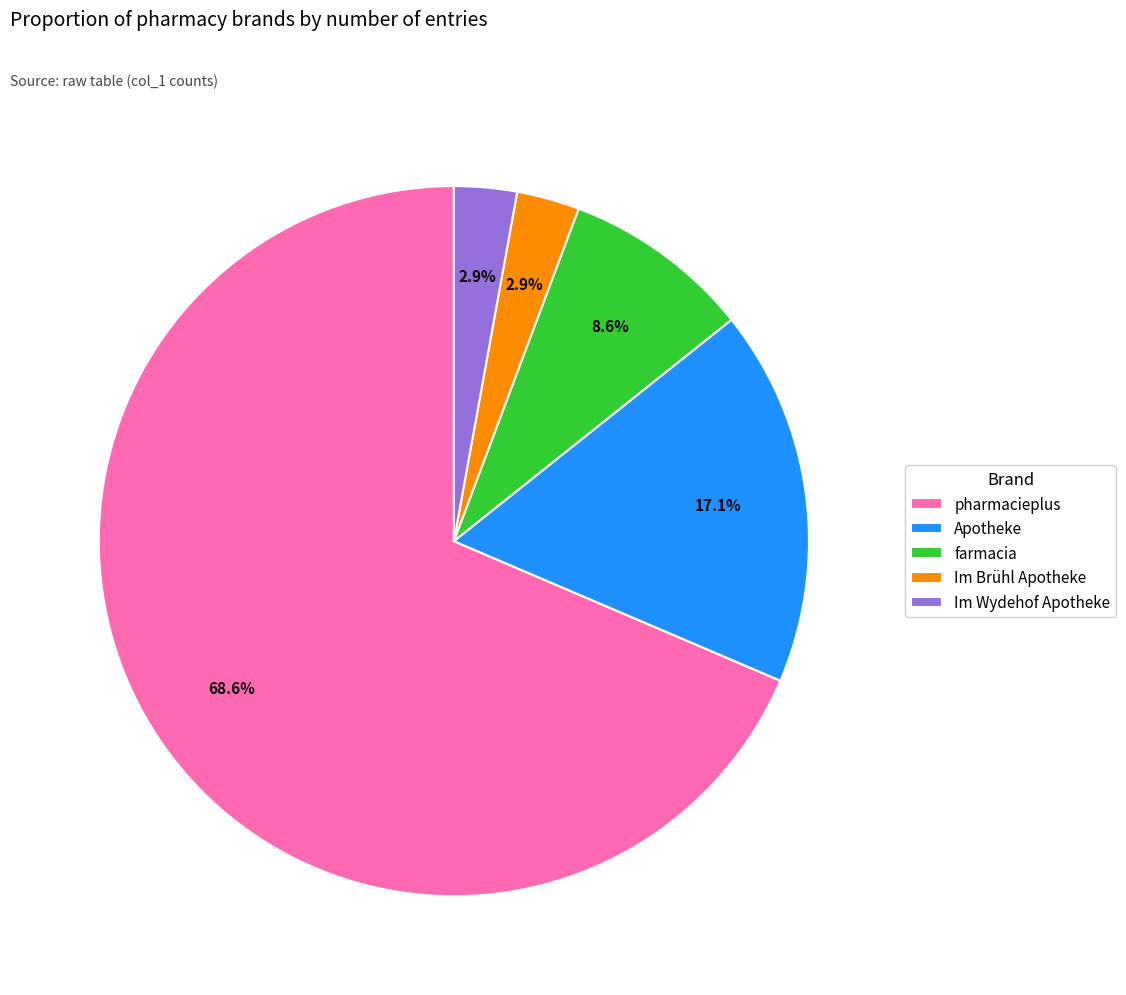

Combined, do Im Wydehof Apotheke and farmacia account for over 50%?

No